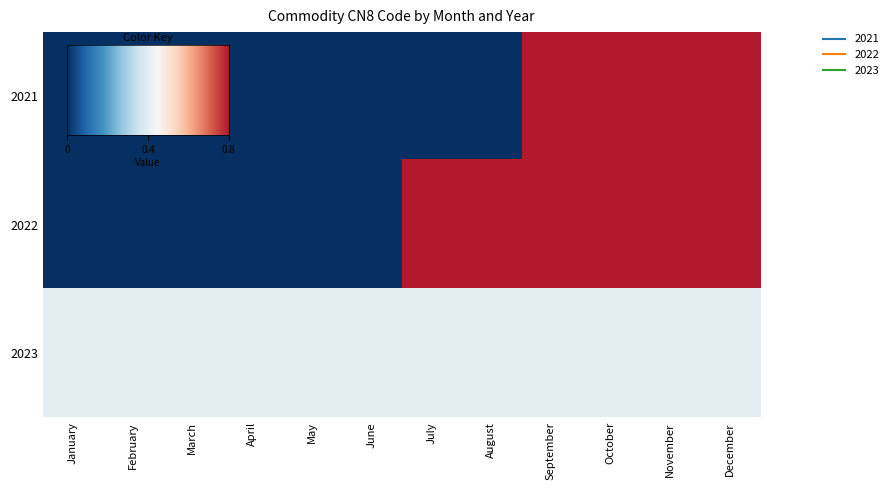

At which category is the sum across all series the highest?

September